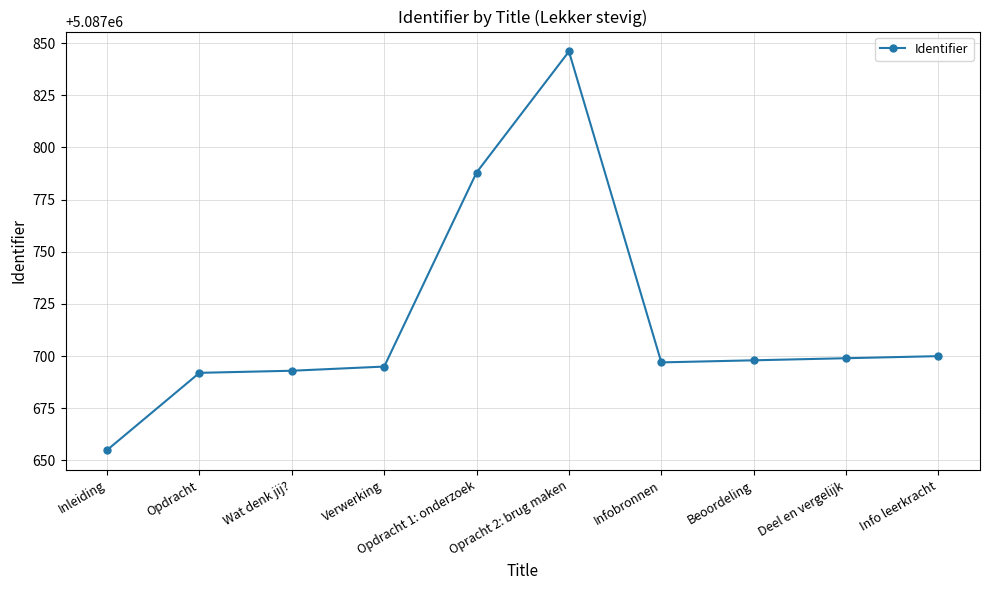

What is the average value?

5087716